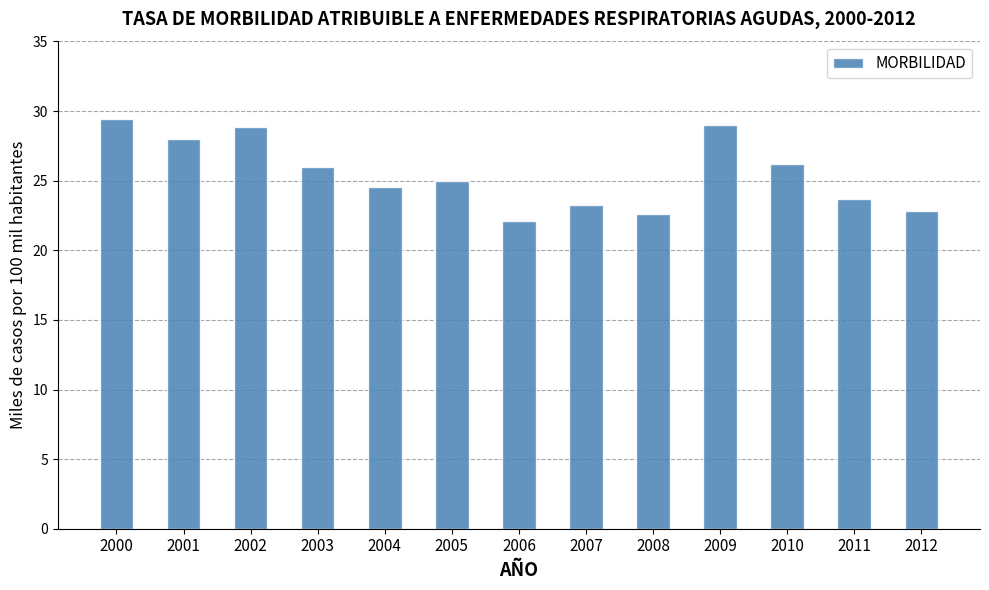

Which has a higher value, 2007 or 2008?

2007